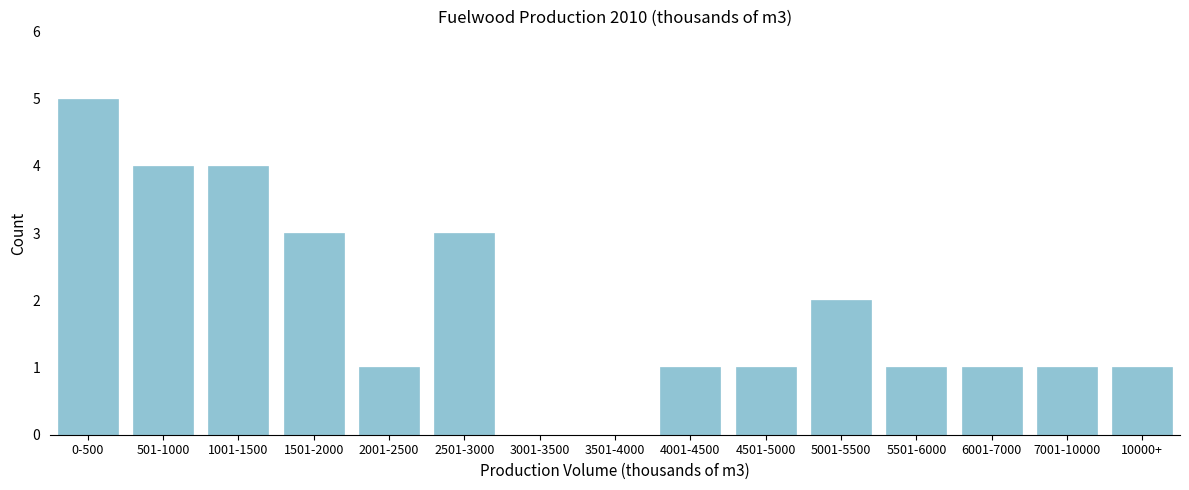

Reading right to left, transcribe all the data shown in this chart.

10000+=1	7001-10000=1	6001-7000=1	5501-6000=1	5001-5500=2	4501-5000=1	4001-4500=1	3501-4000=0	3001-3500=0	2501-3000=3	2001-2500=1	1501-2000=3	1001-1500=4	501-1000=4	0-500=5